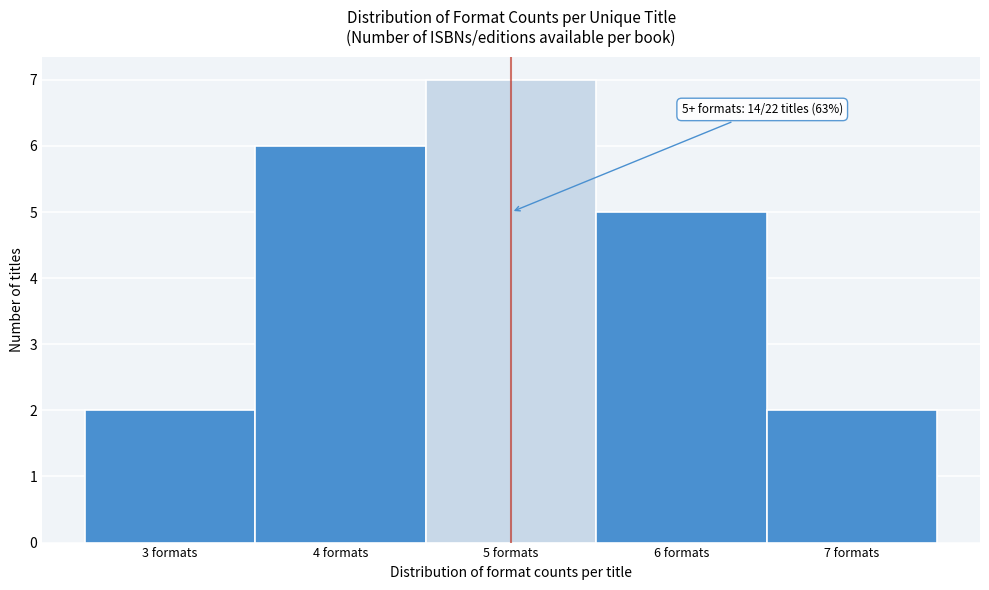

Over which range of the x-axis is the bar tallest?

4.5 to 5.5